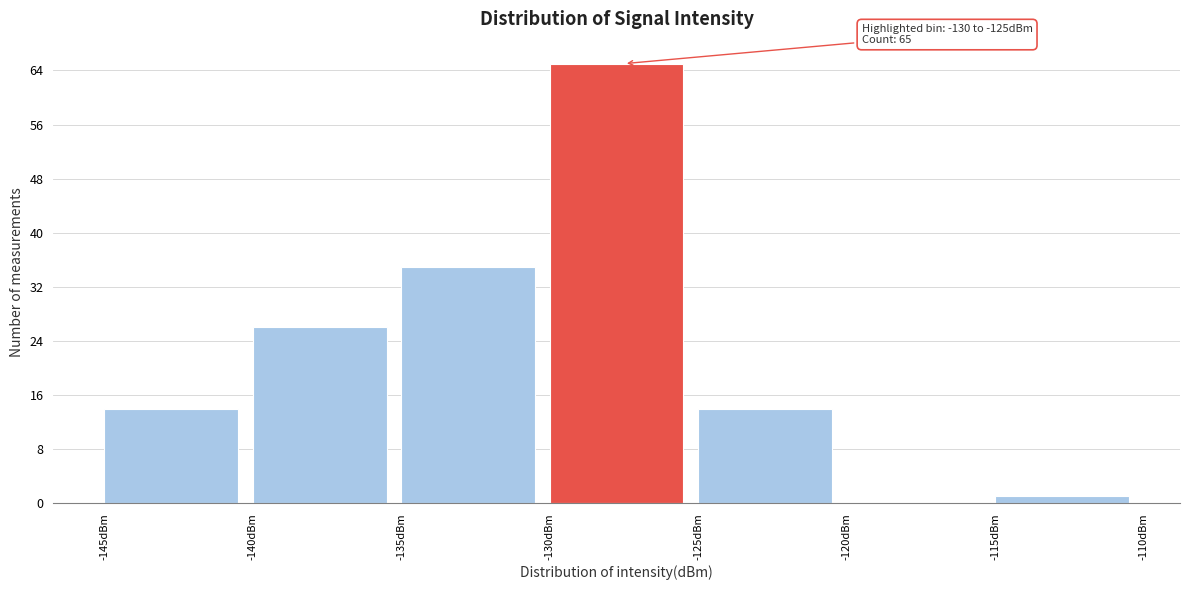

Which range on the x-axis has the tallest bar?

-130 to -125